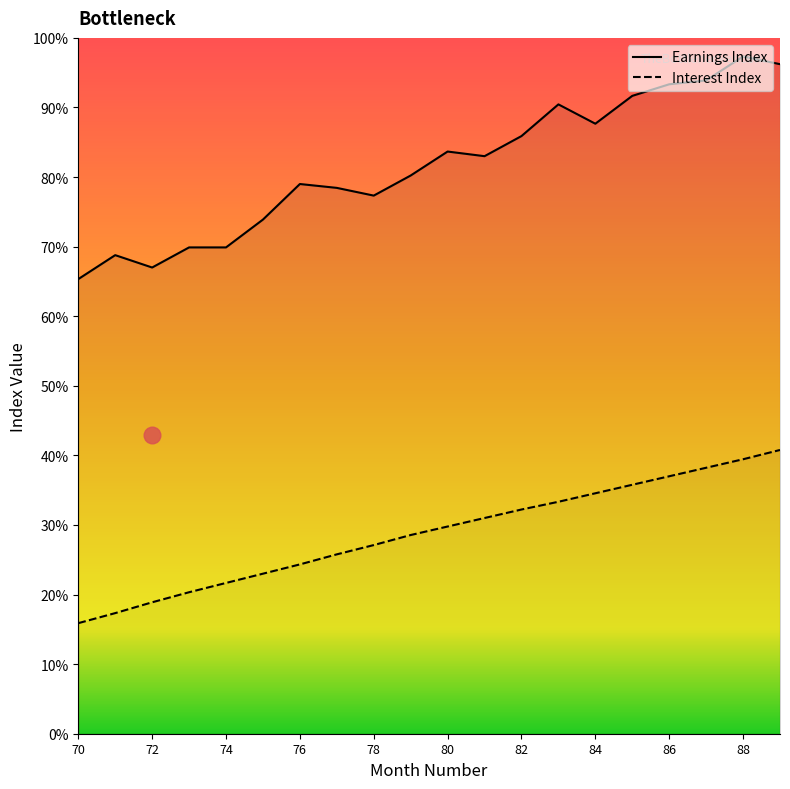

Which series has the largest total across all categories?

Earnings Index